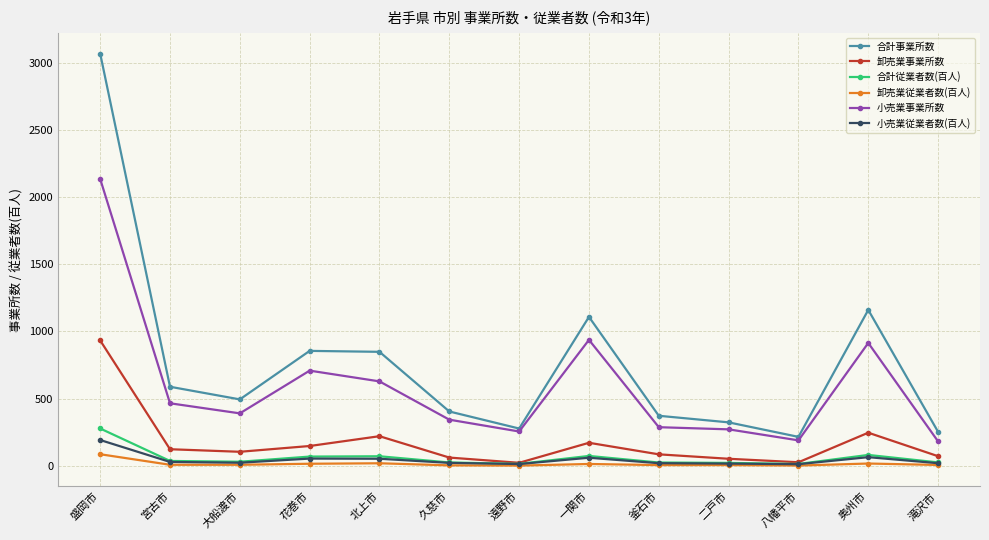

Which series has the widest spread of values?

合計事業所数